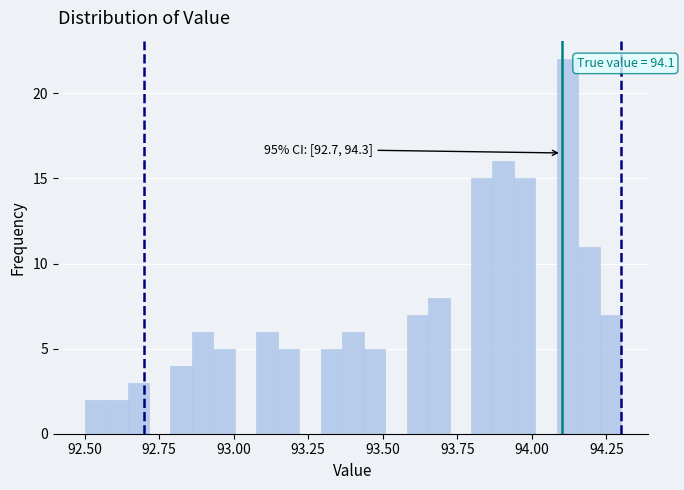

Read against the x-axis, roughly where is the centre of the tallest bar?

94.10